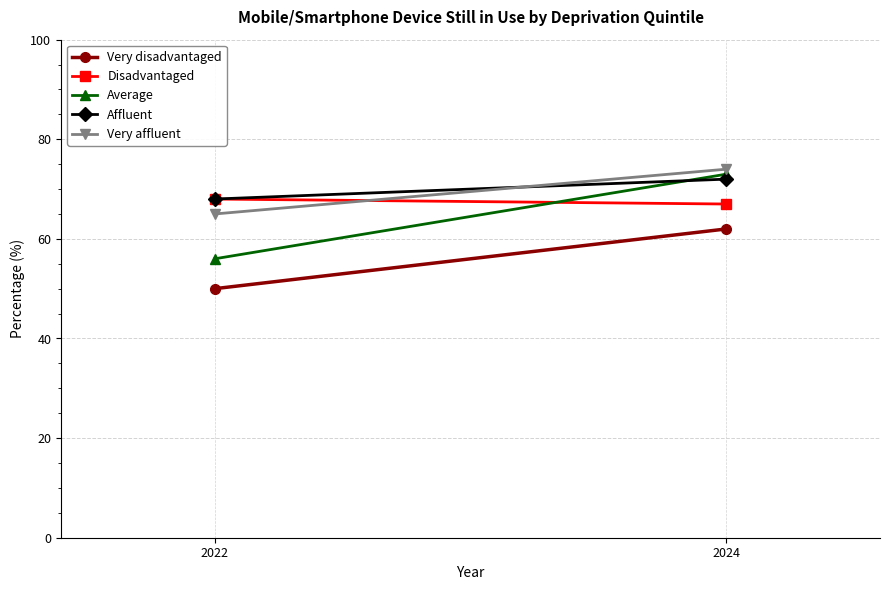

What is the sum of the Disadvantaged values at 2024 and 2022?

135